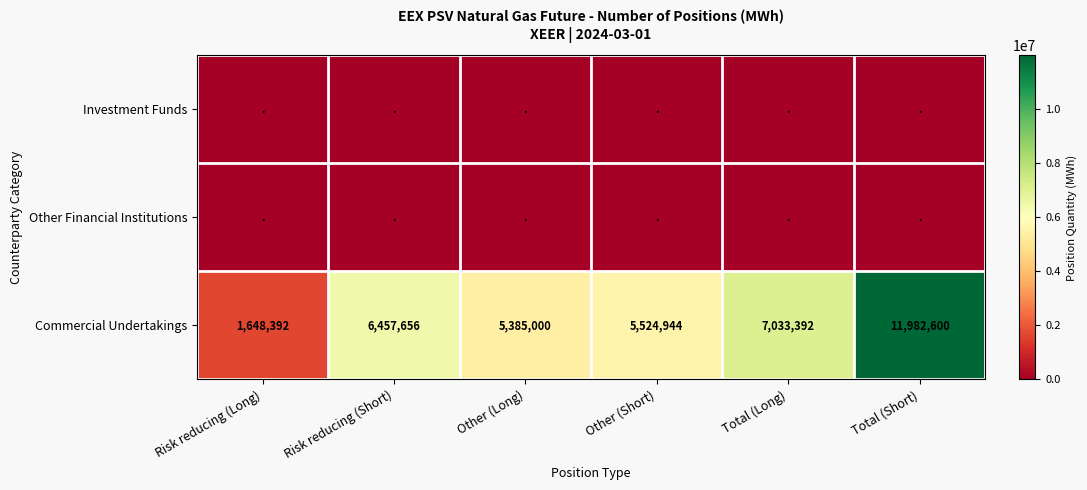

Between Risk reducing (Long) and Total (Long), which is larger?

Risk reducing (Long)